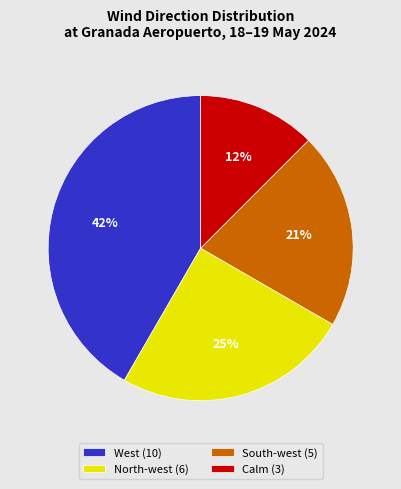

Does North-west represent more than half of the total?

No